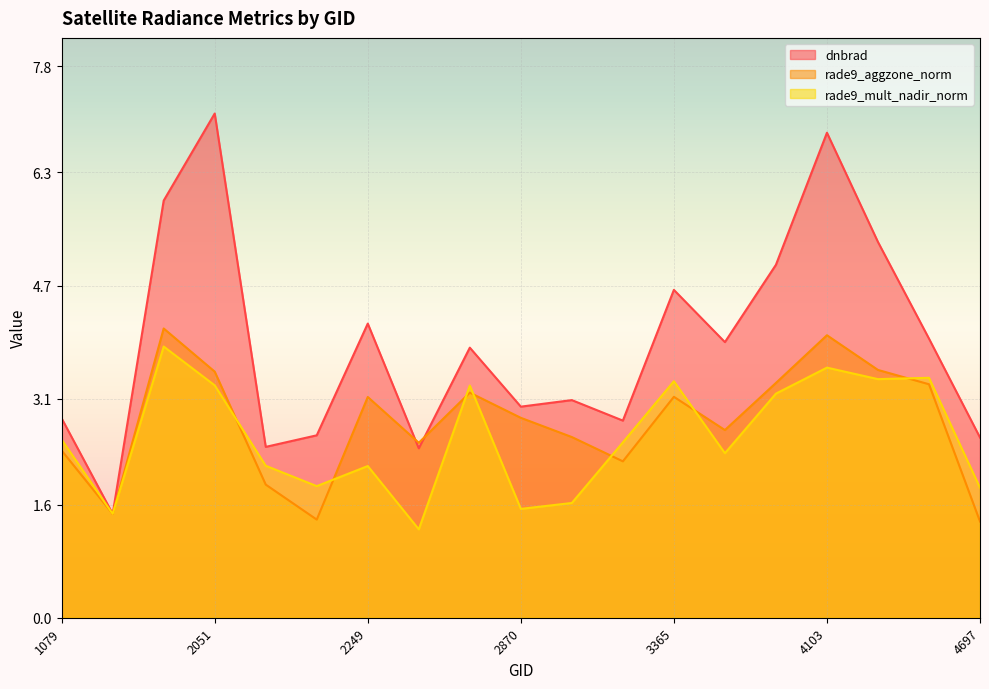

Which has a higher value, 2123 or 3338?

3338